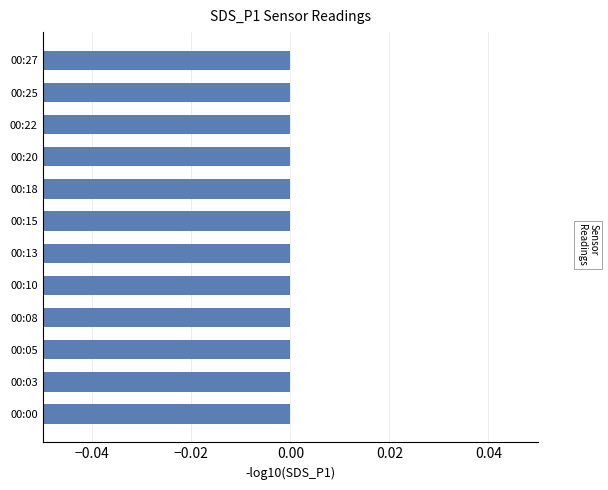

True or false: the data shows -0.5 at 00:03.

False